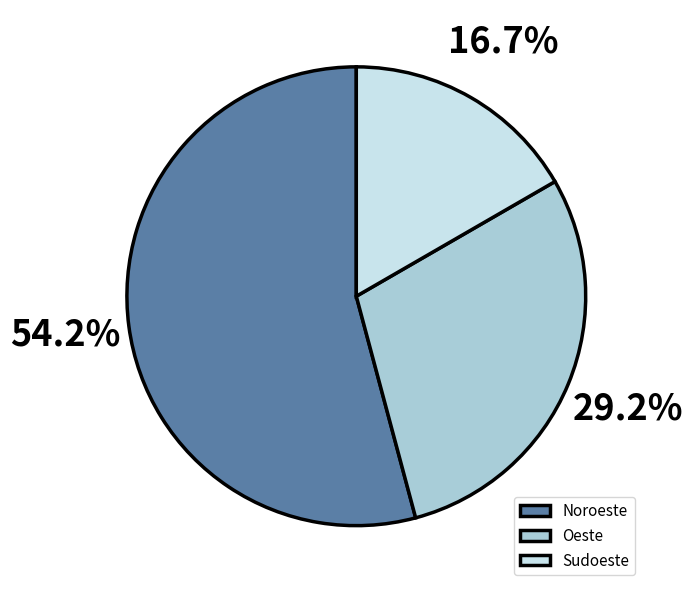

To the nearest percent, what is the combined percentage of Noroeste and Oeste?

83%